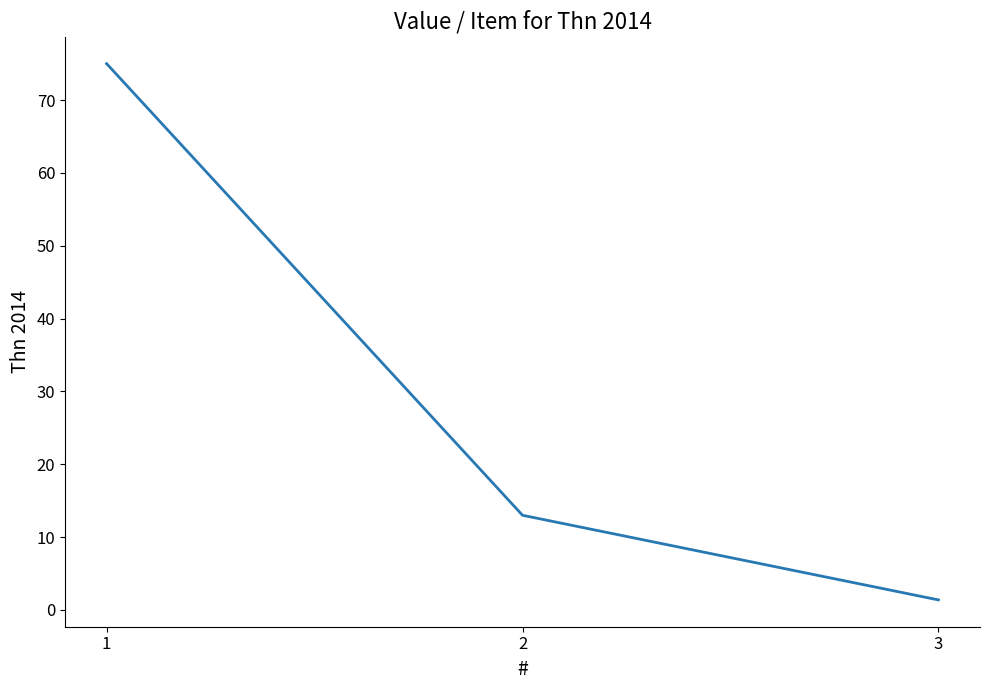

List the labels in order of value, largest first.

1, 2, 3